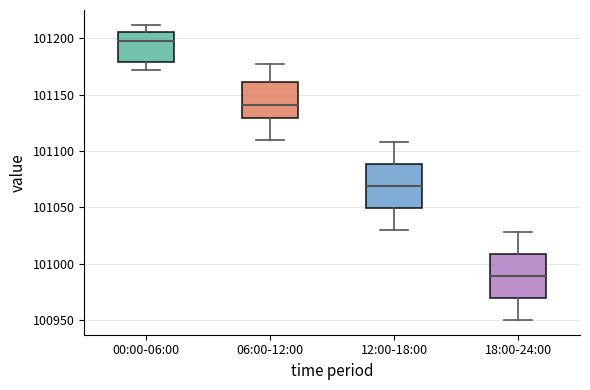

Reading left to right, read every box against the y-axis: the position of its median line, the range the box covers, and the ends of its whiskers. The values are not printed on the chart, so give them approximately, as read against the axis.

00:00-06:00: median 101200, box 101180 to 101205, whiskers 101170 to 101210
06:00-12:00: median 101140, box 101130 to 101160, whiskers 101110 to 101175
12:00-18:00: median 101070, box 101050 to 101090, whiskers 101030 to 101110
18:00-24:00: median 100990, box 100970 to 101010, whiskers 100950 to 101030